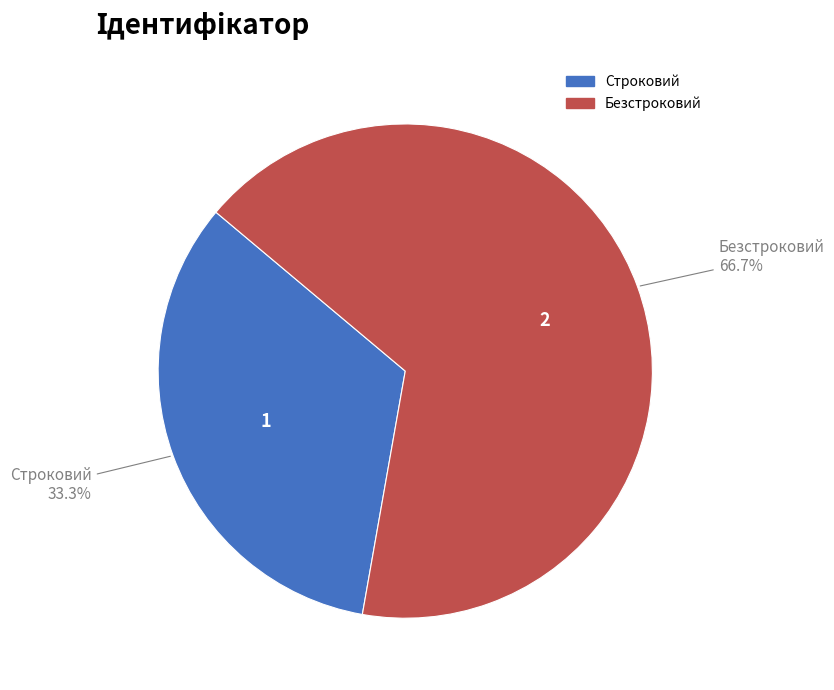

Which has a higher value, Безстроковий or Строковий?

Безстроковий